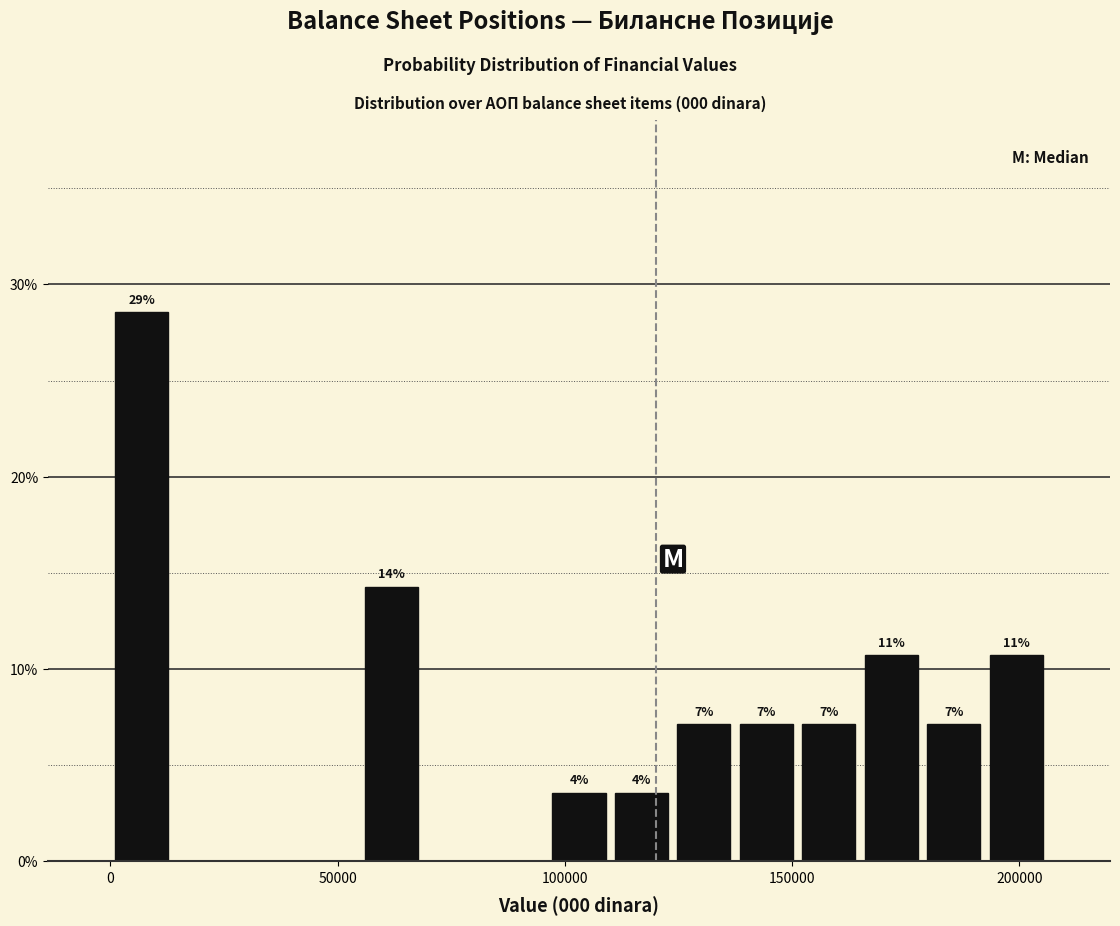

Around what value on the x-axis is the tallest bar? Give the approximate position of its centre, as read against the axis.

5000